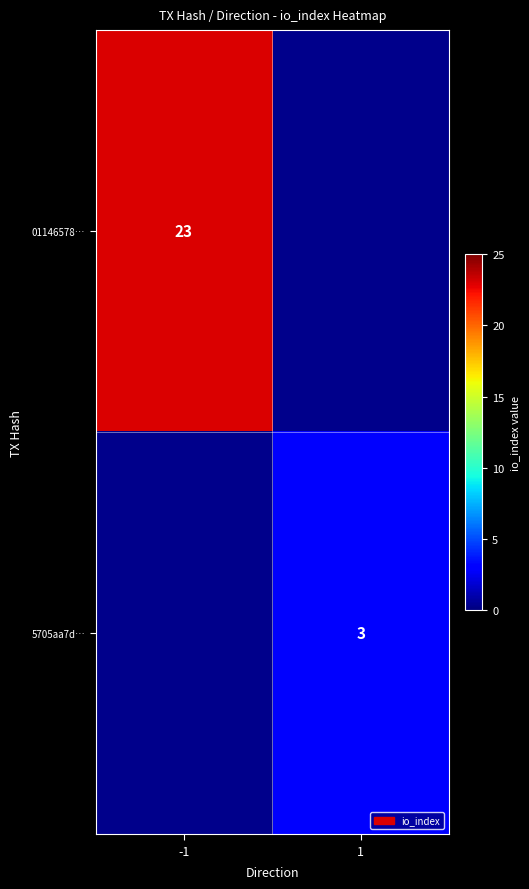

Which label corresponds to the largest value in the chart?

-1